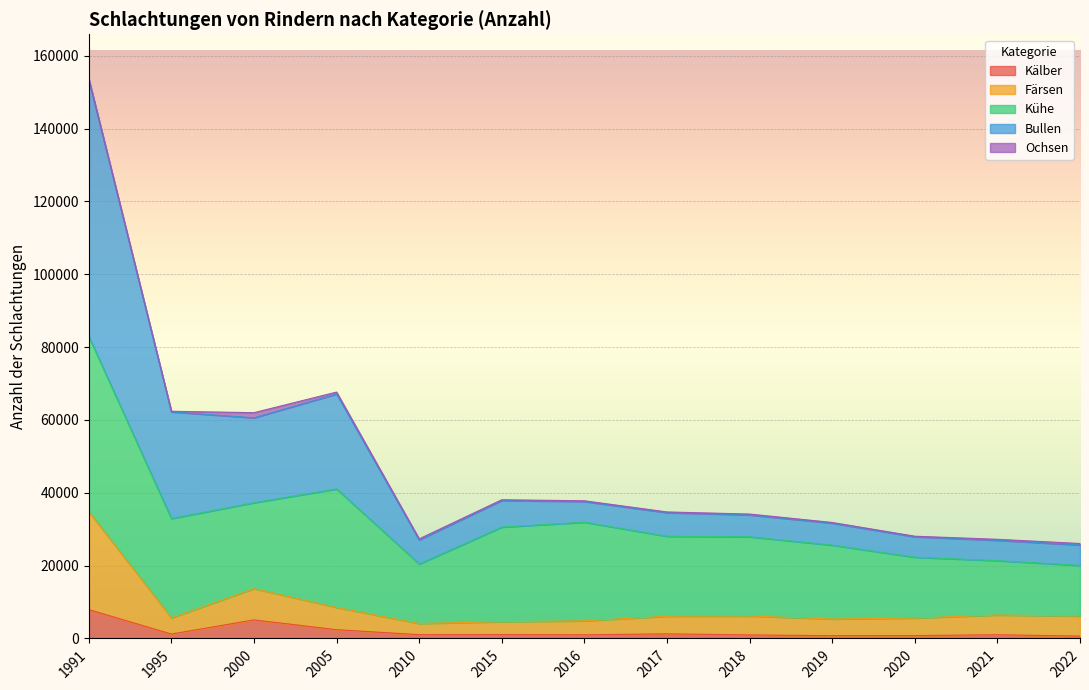

Where is Kälber nearest to the value 4284?

2000